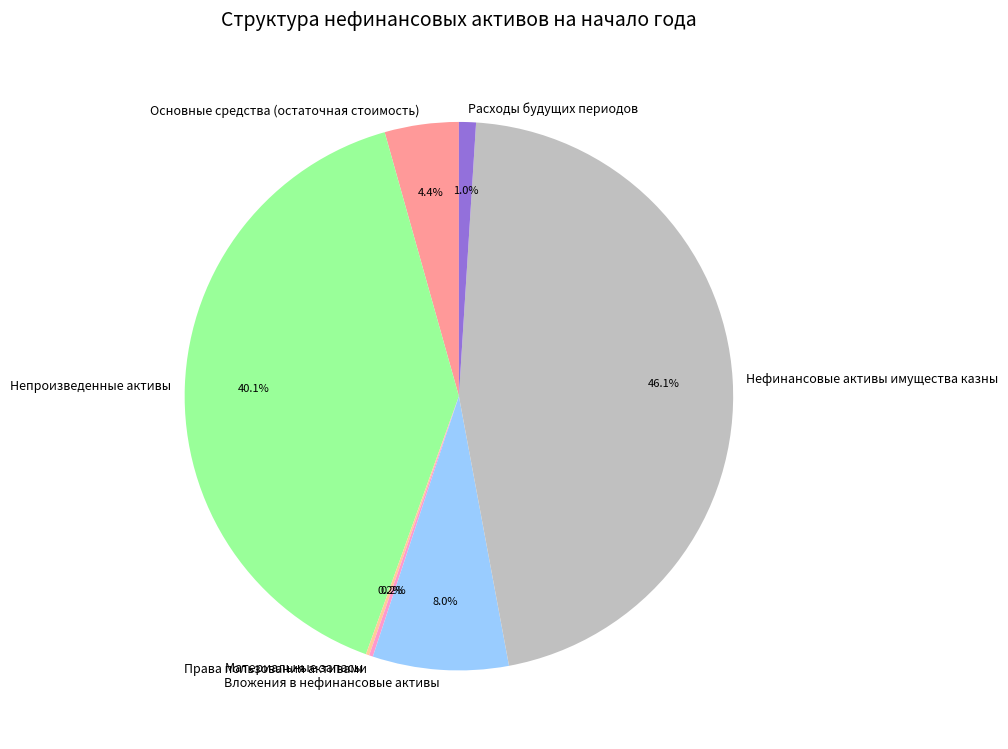

Does any single category account for the majority?

No